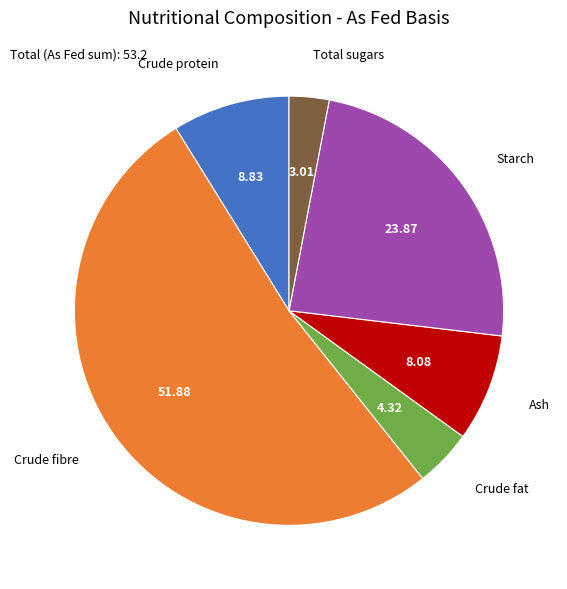

Which category has the smallest portion of the pie?

Total sugars